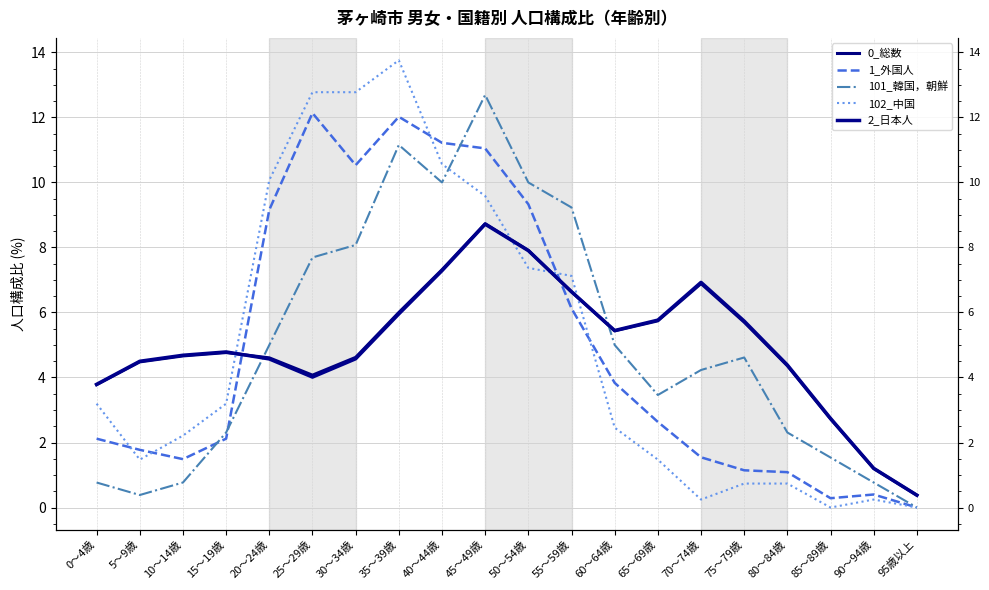

At 60～64歳, list the series in order from largest to smallest.

2_日本人, 0_総数, 101_韓国，朝鮮, 1_外国人, 102_中国